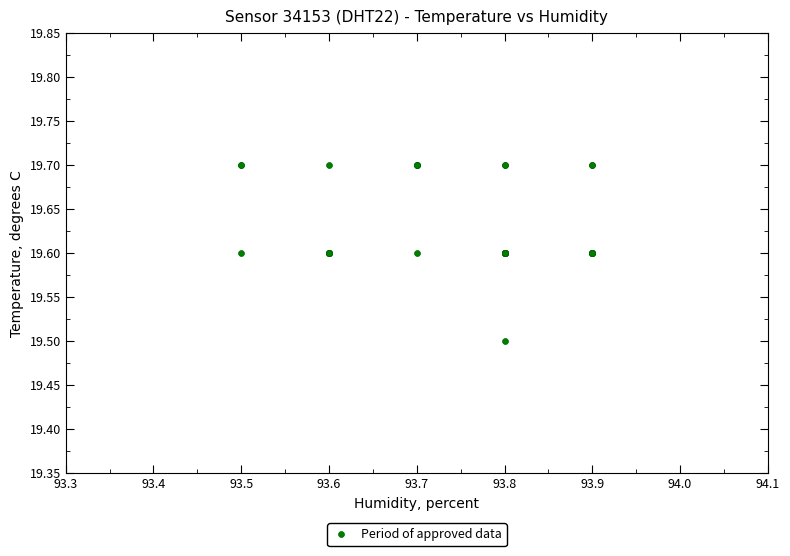

What Y value in the scatter plot is closest to 19?

19.5